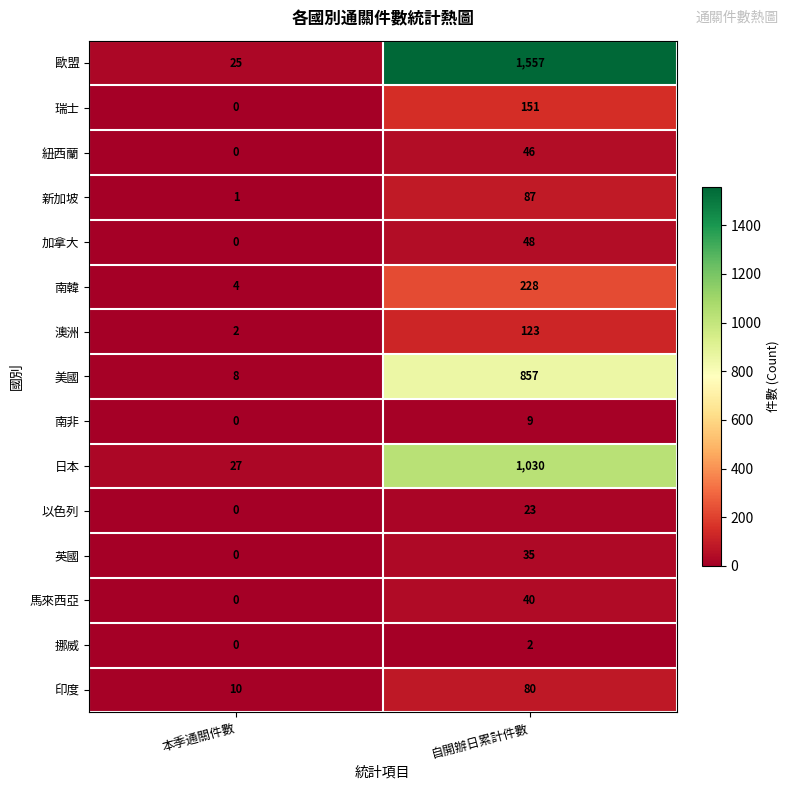

What is the average value of the 紐西蘭 series?

23